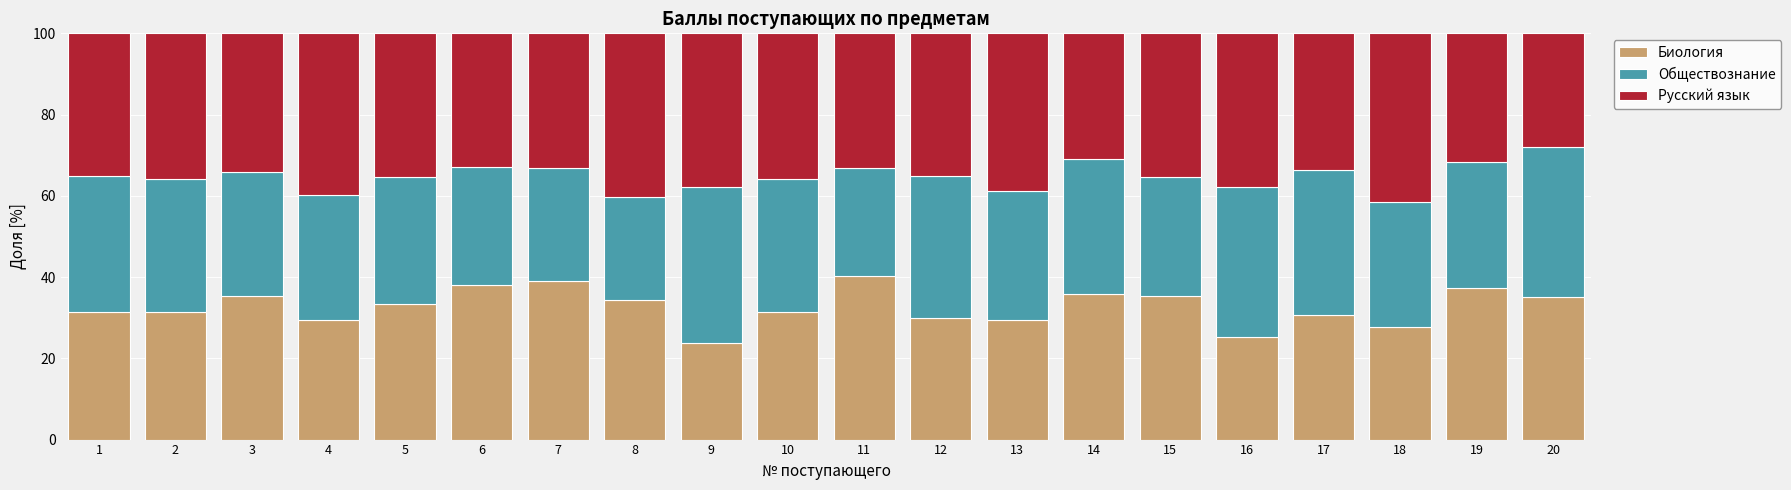

What are all the series names shown in the legend?

Биология, Обществознание, Русский язык